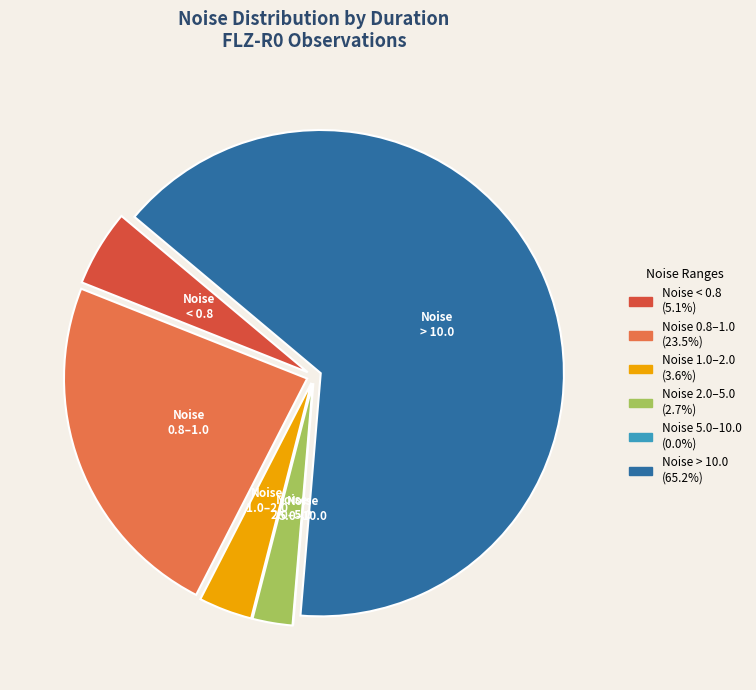

Is there any slice that represents more than half of the pie?

Yes